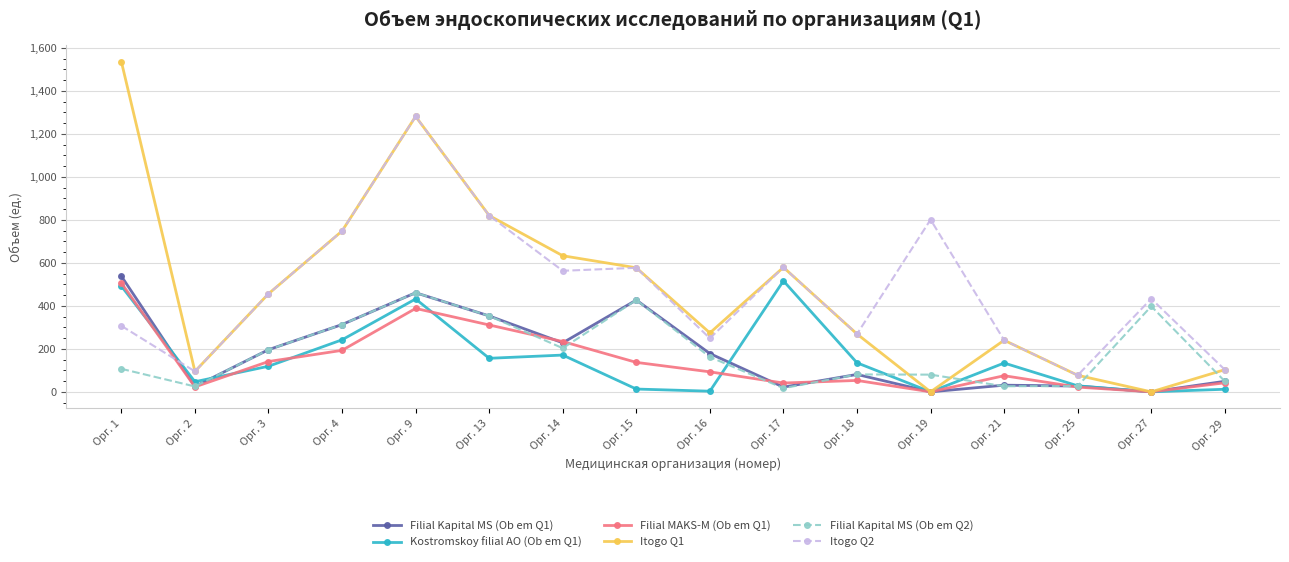

Which series has the widest spread of values?

Itogo Q1